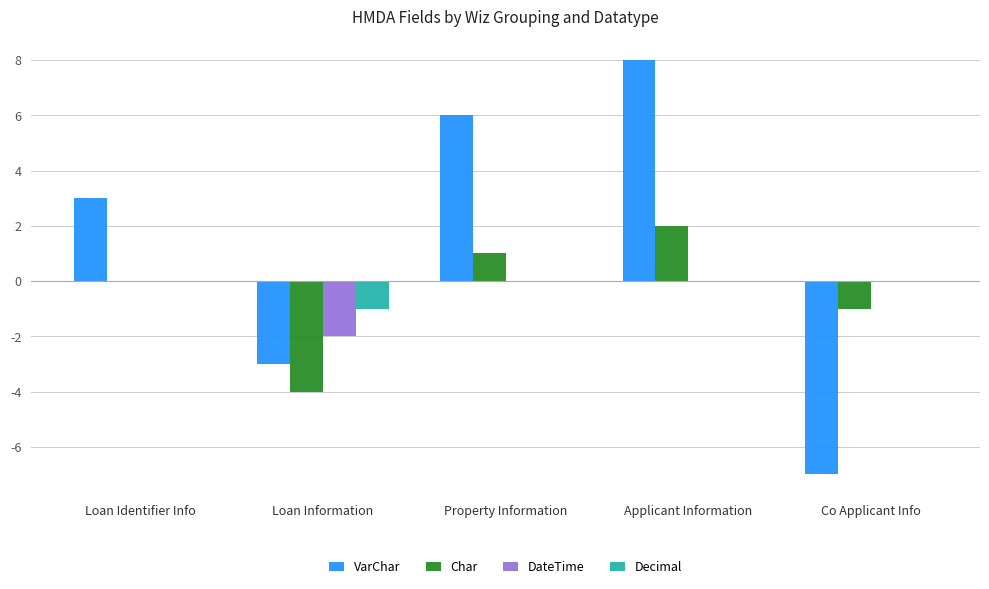

Where is DateTime nearest to the value -1?

Loan Identifier Info